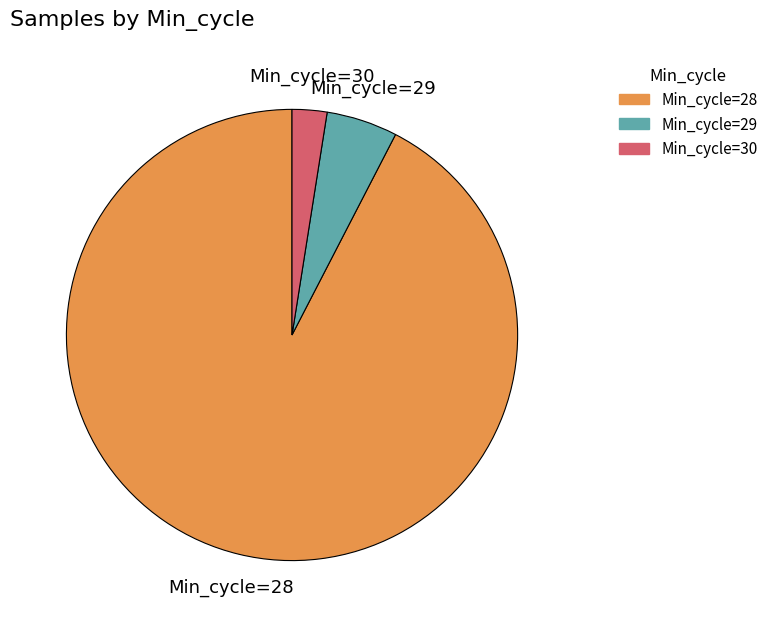

Does any single category account for the majority?

Yes